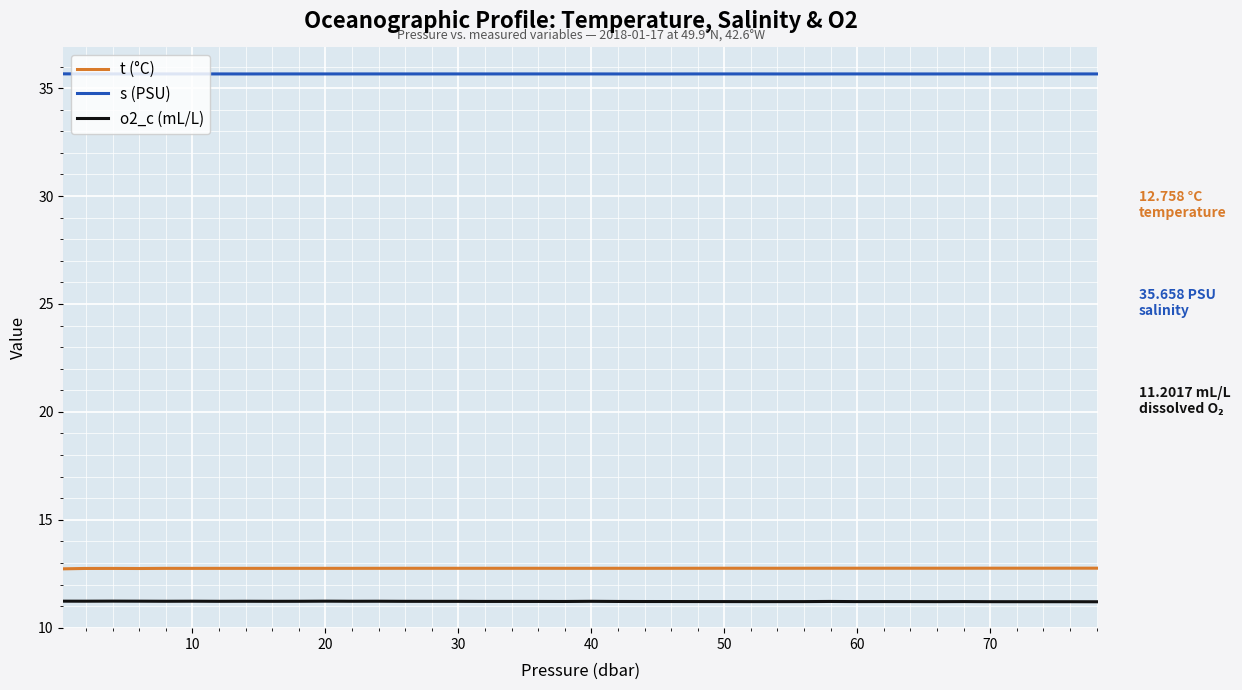

What is the sum of all t (°C) values?

510.1